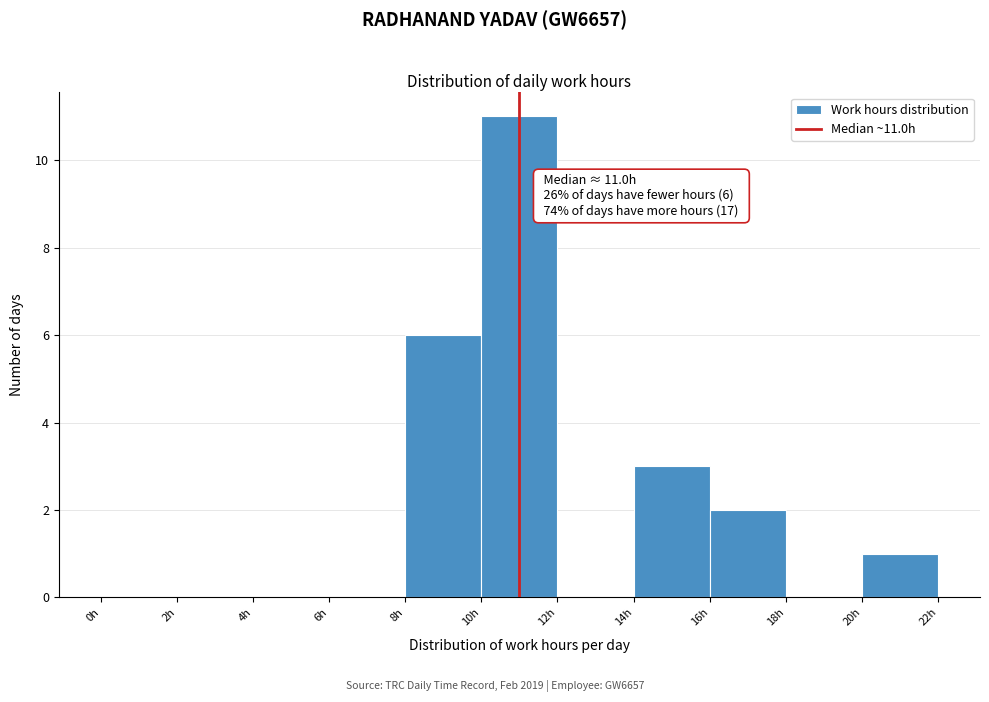

Over which range of the x-axis is the bar tallest?

10 to 12